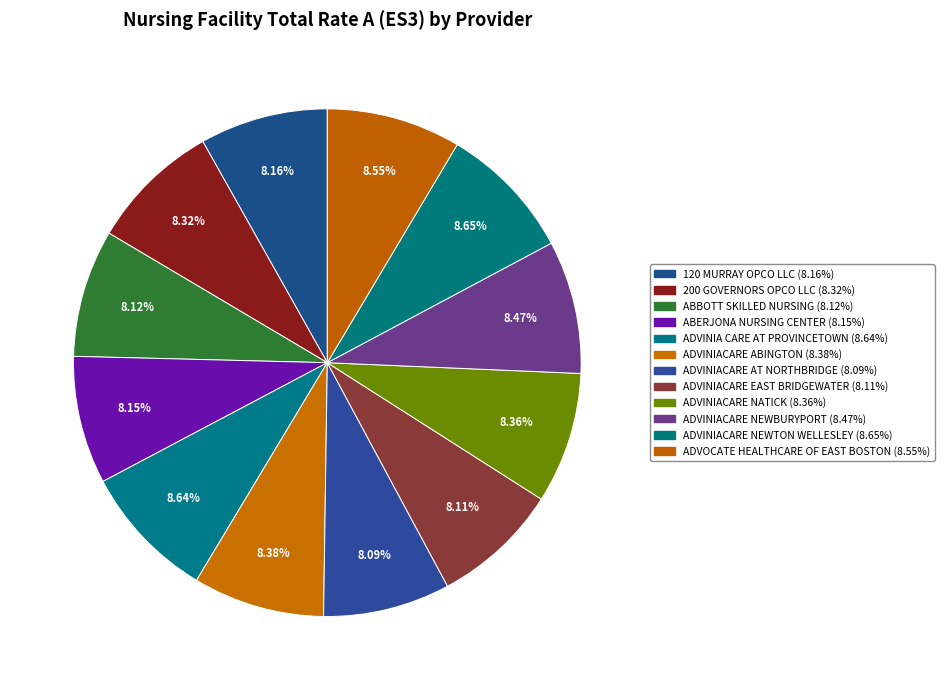

What is the total percentage of ABERJONA NURSING CENTER and ADVINIACARE AT NORTHBRIDGE?

16.2%